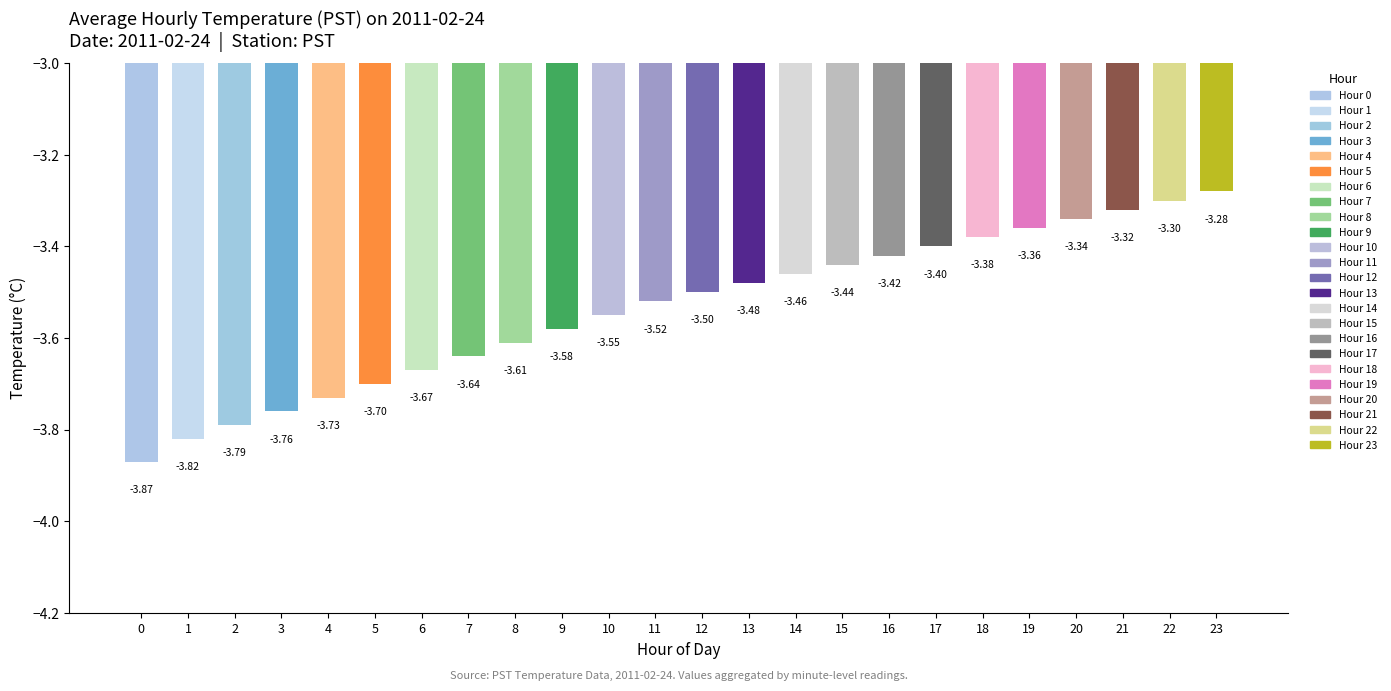

How many data points does each series have?

24